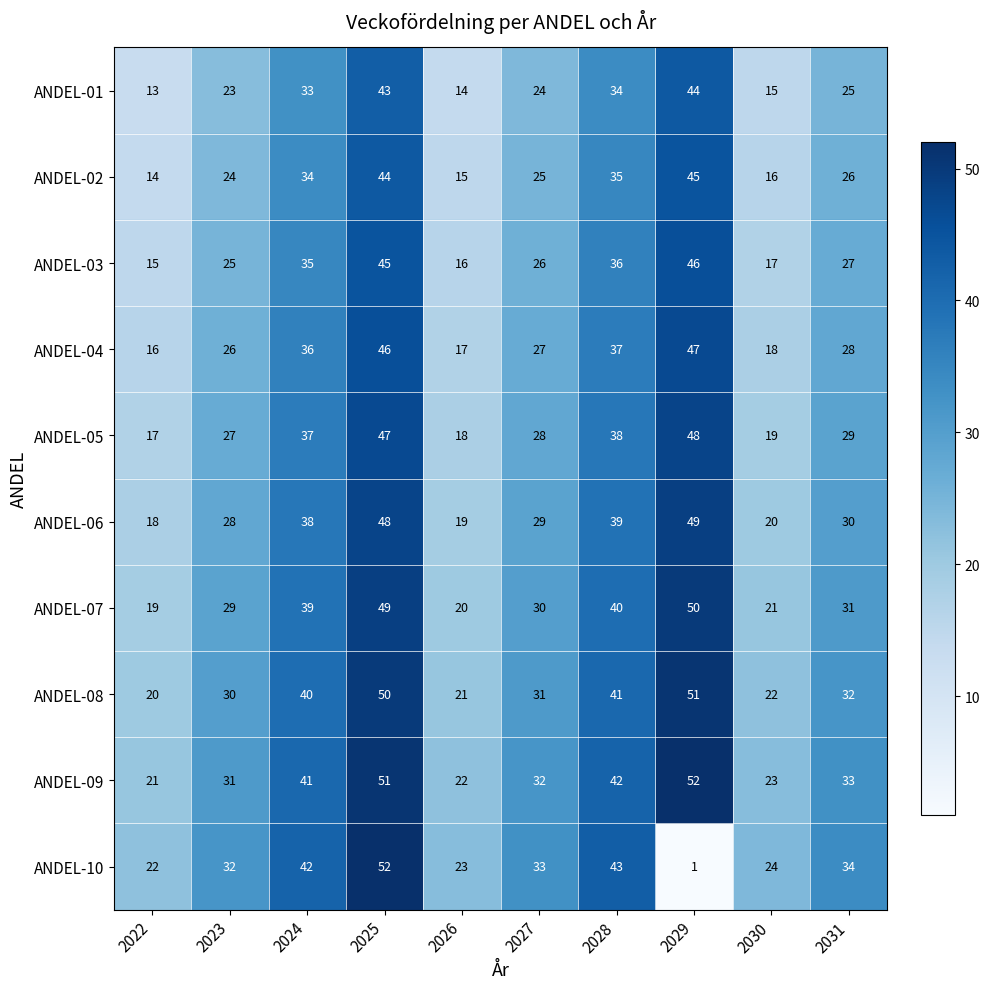

The value of ANDEL-04 at 2024 is 50. True or false?

False